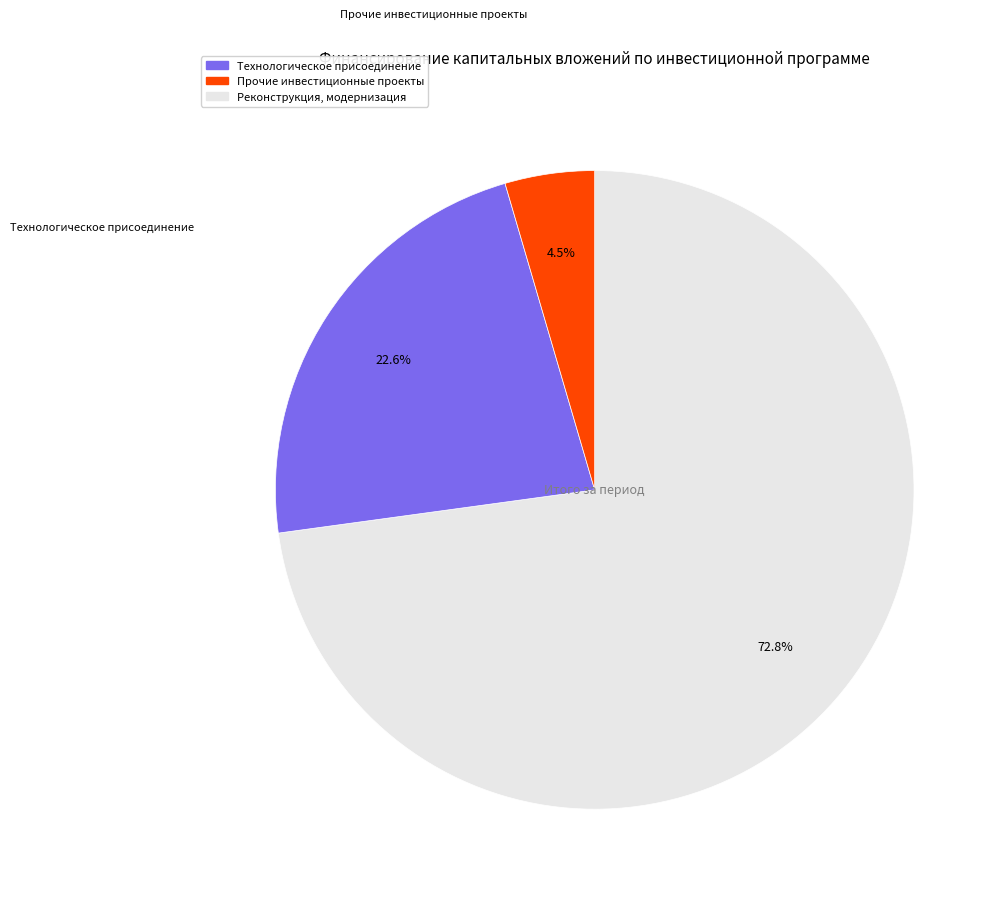

Is there any slice that represents more than half of the pie?

Yes